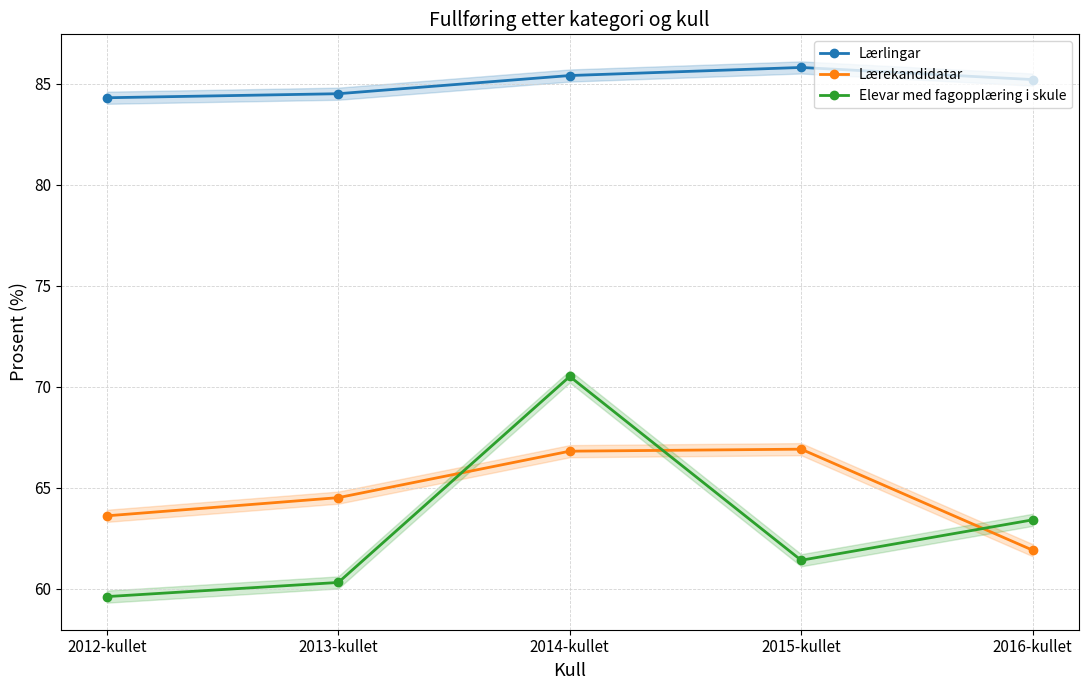

The Lærekandidatar series shows 66.8 at 2014-kullet. True or false?

True